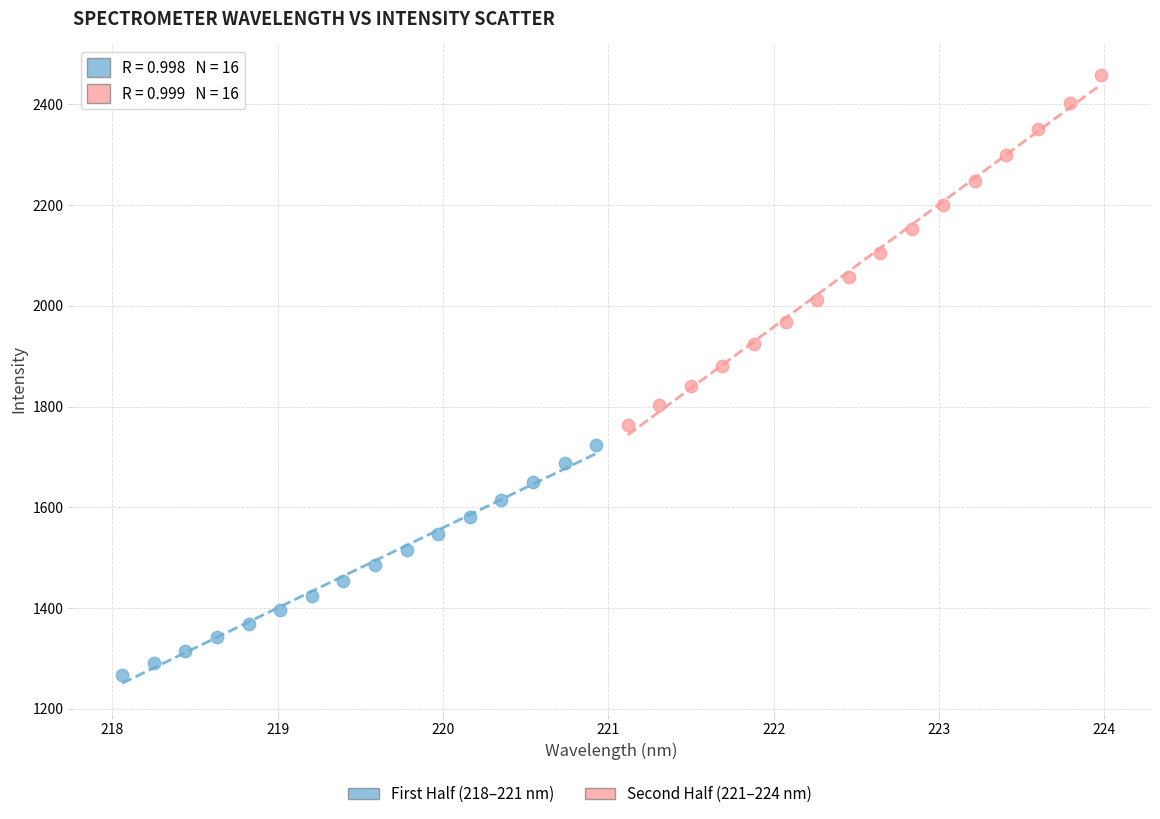

Which series has the widest spread of Y values?

Second Half (221–224 nm)